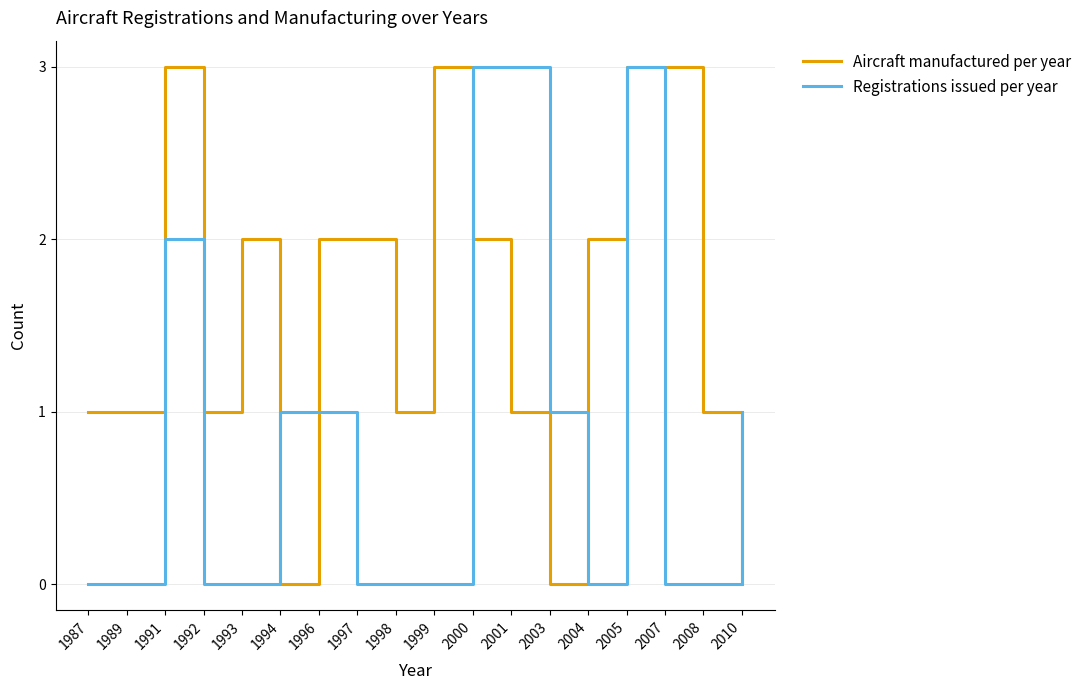

What is the difference between the second highest and minimum values in the Aircraft manufactured per year series?

3